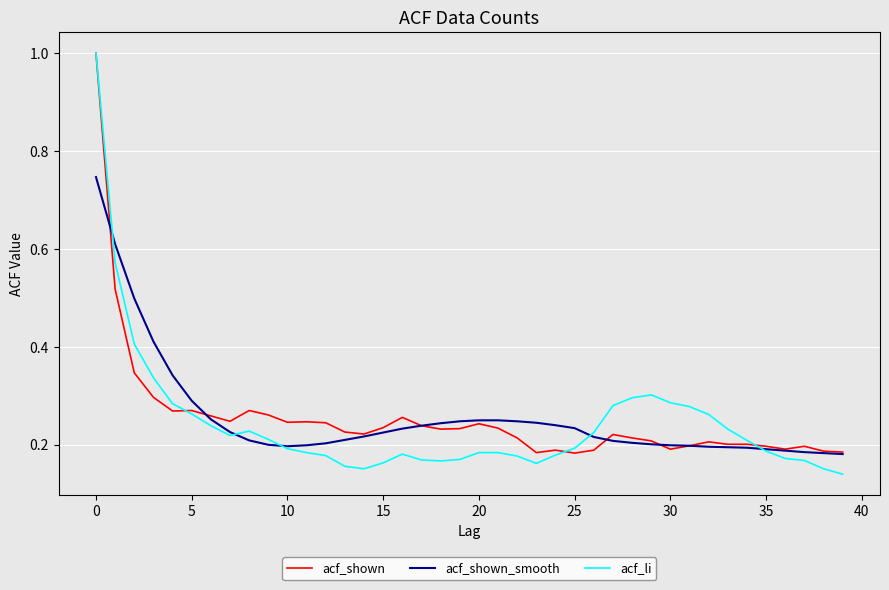

Which series has the widest spread of values?

acf_li